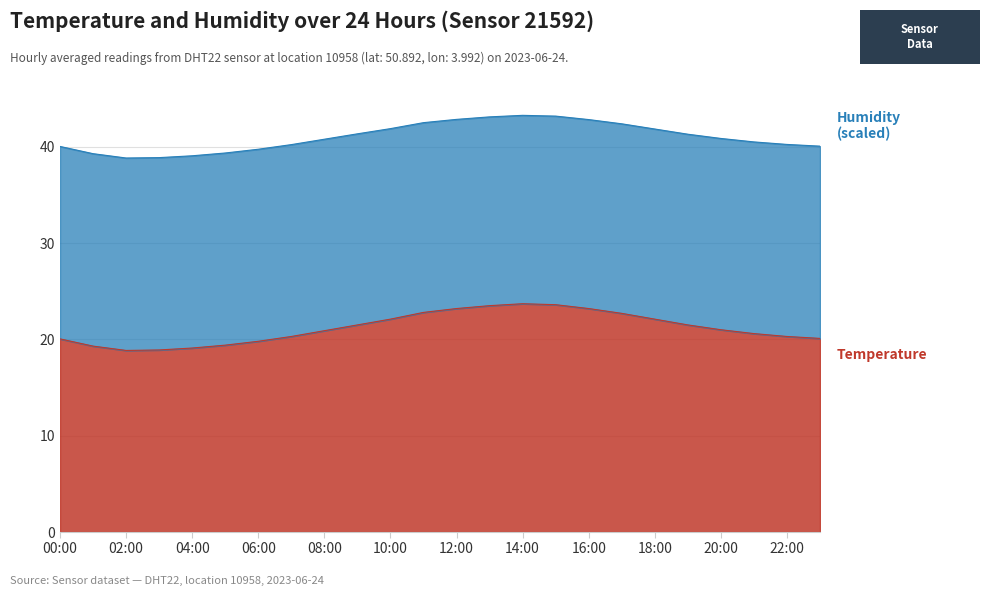

Is it true that the value at 08:00 is 20.9?

True